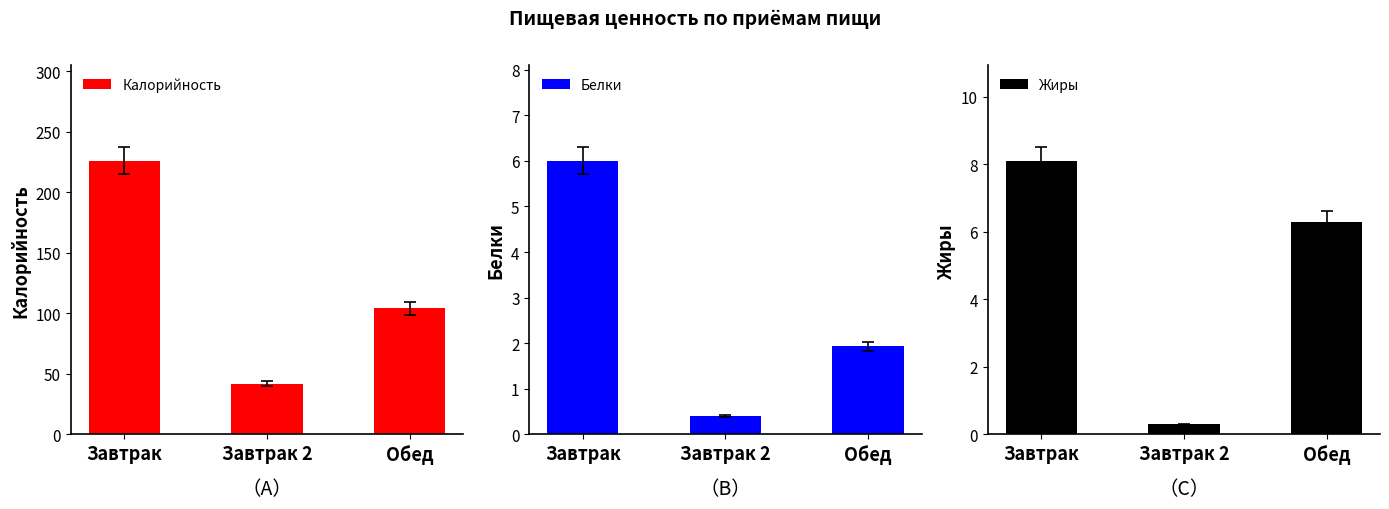

What position from the left is Завтрак?

1